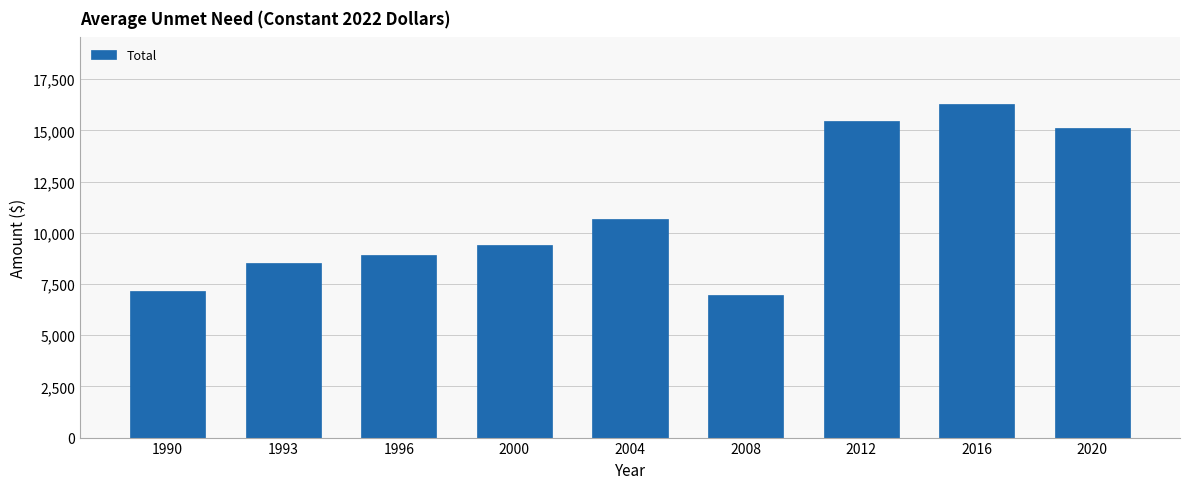

Reading left to right, transcribe all the data shown in this chart.

7180.5	8548.3	8934.1	9403.8	10652.1	6963.1	15479.2	16286.9	15114.3